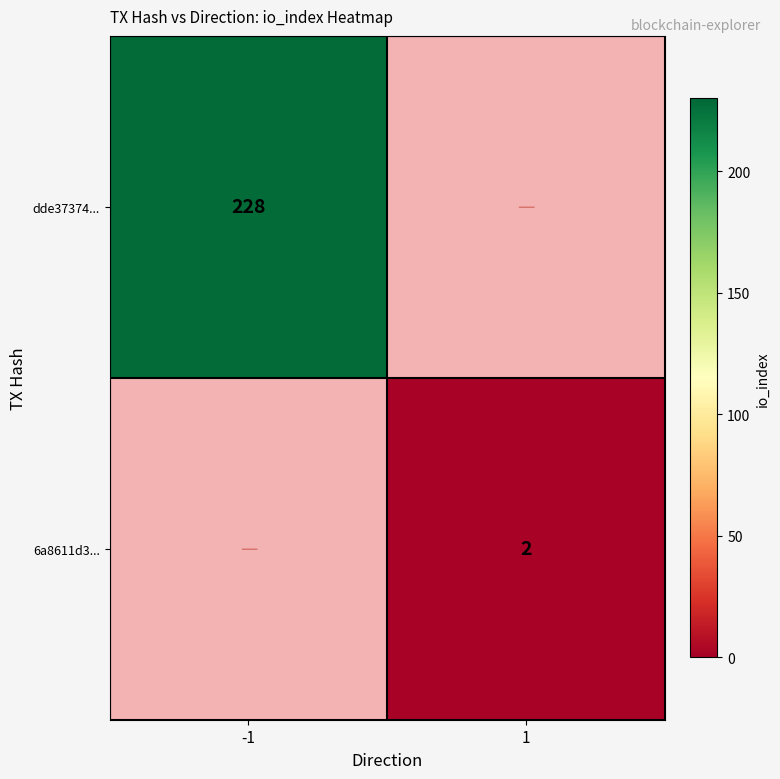

Which has a higher value, 1 or -1?

-1